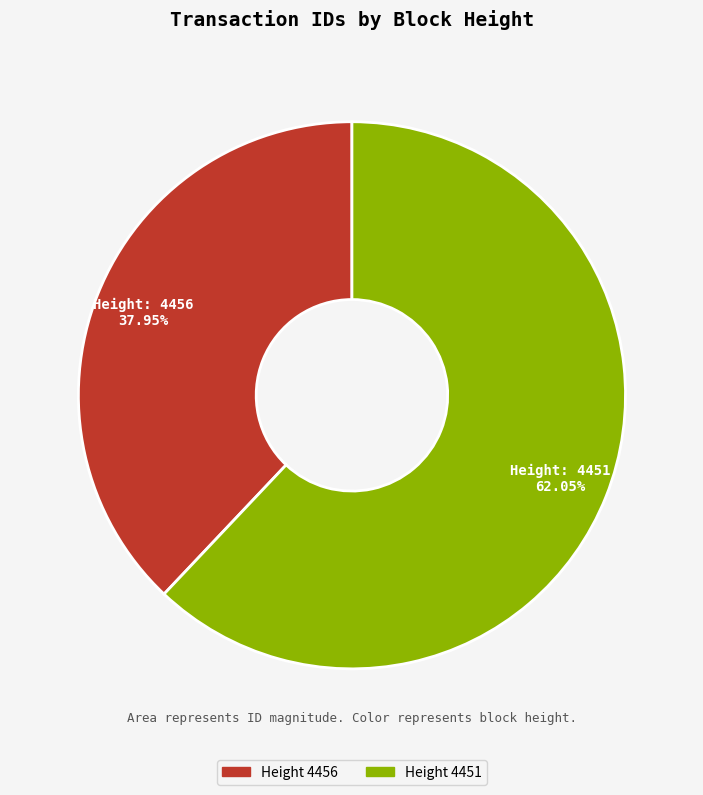

How many slices are in this pie chart?

2